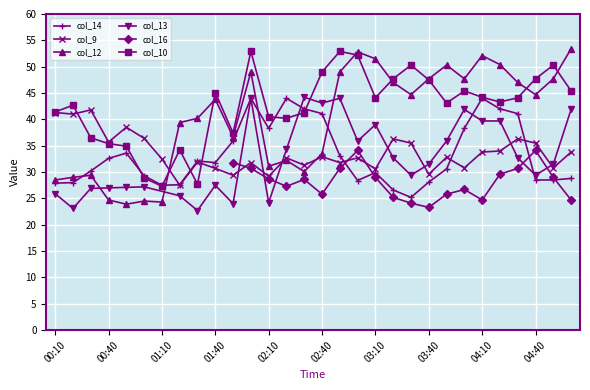

How many interior local valleys does the col_10 series have?

7